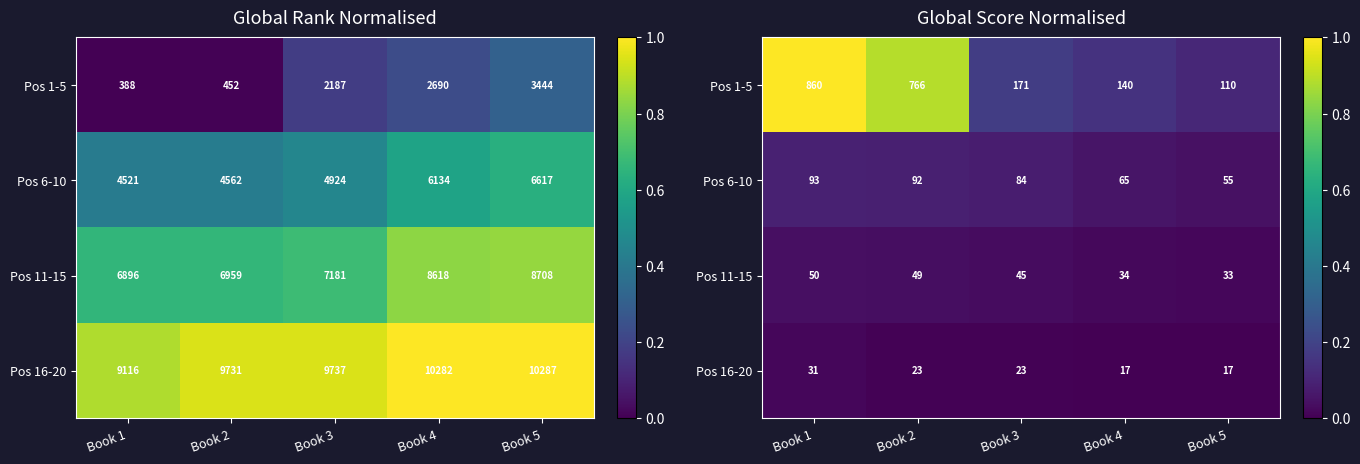

Is the value of Pos 11-15 at Book 5 greater than the value of Pos 1-5 at Book 5?

No